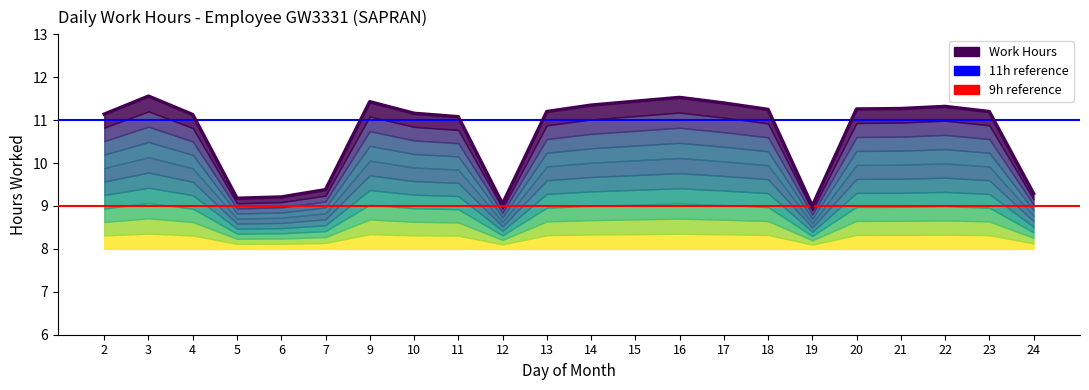

What is the sum of all values?

235.8